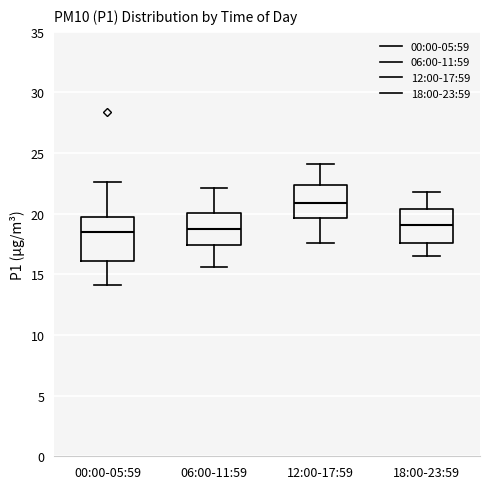

Which box is the tallest, from its lower edge to its upper edge?

00:00-05:59